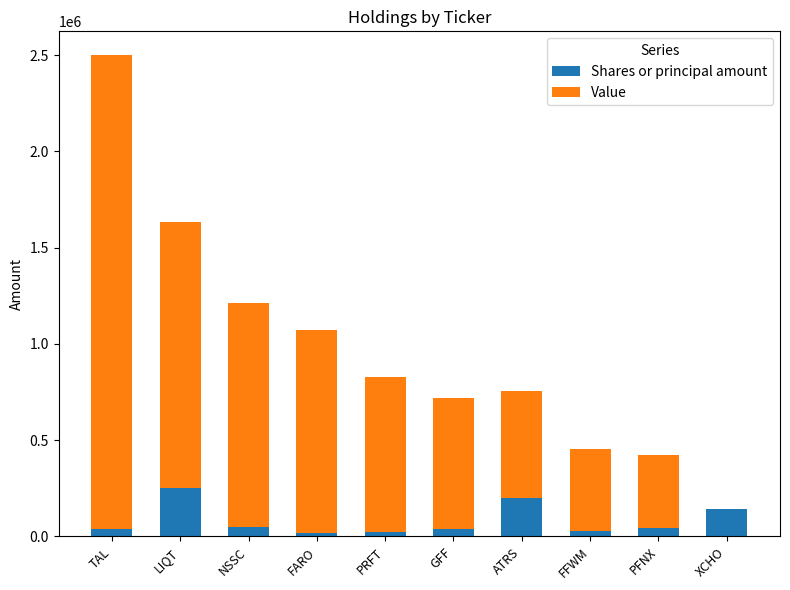

What is the sum of all Shares or principal amount values?

829617